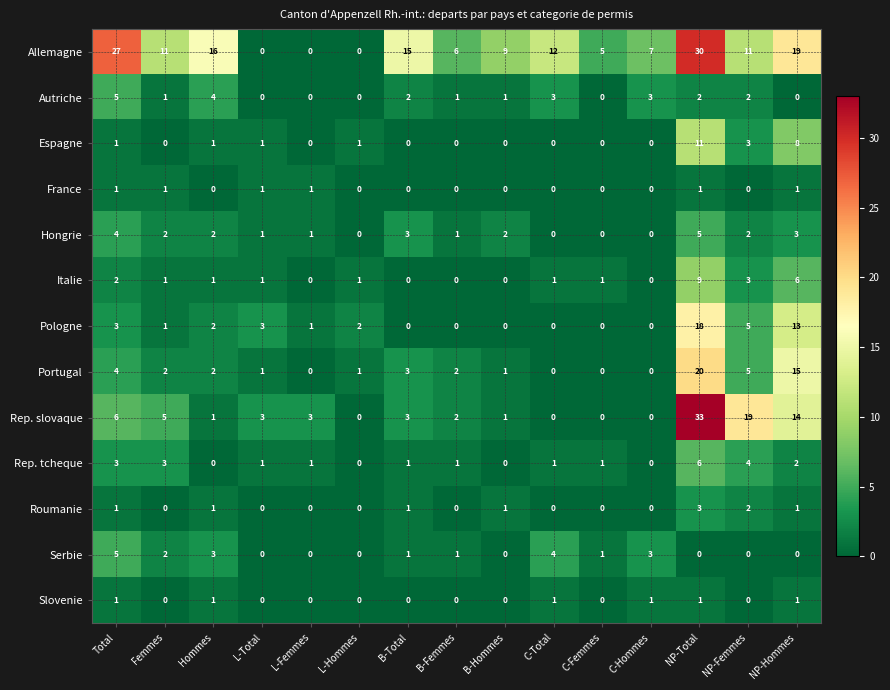

The France series shows 1 at Total. True or false?

True